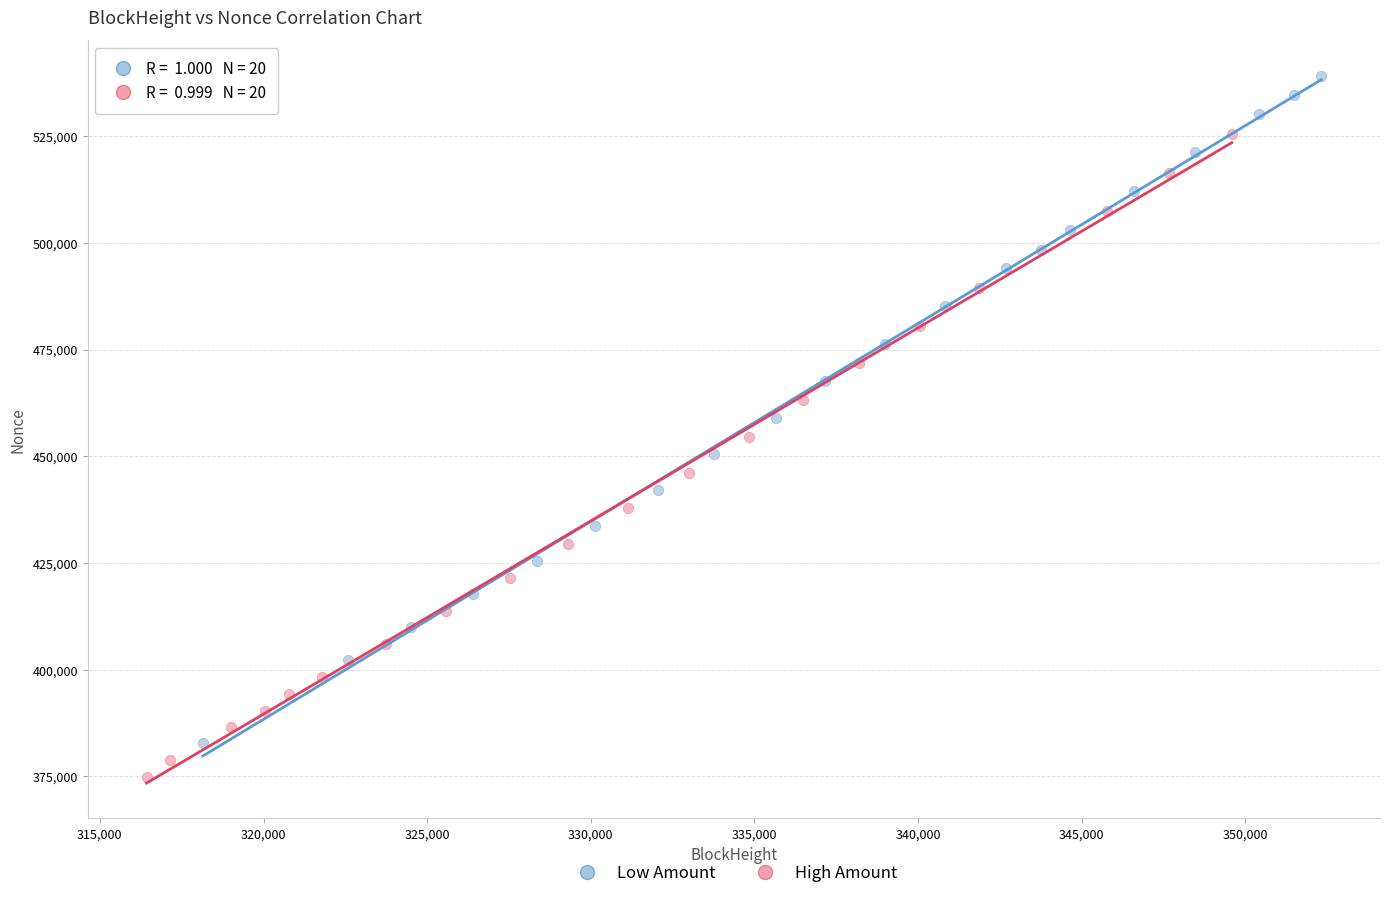

What are all the series names shown in the legend?

Low Amount, High Amount